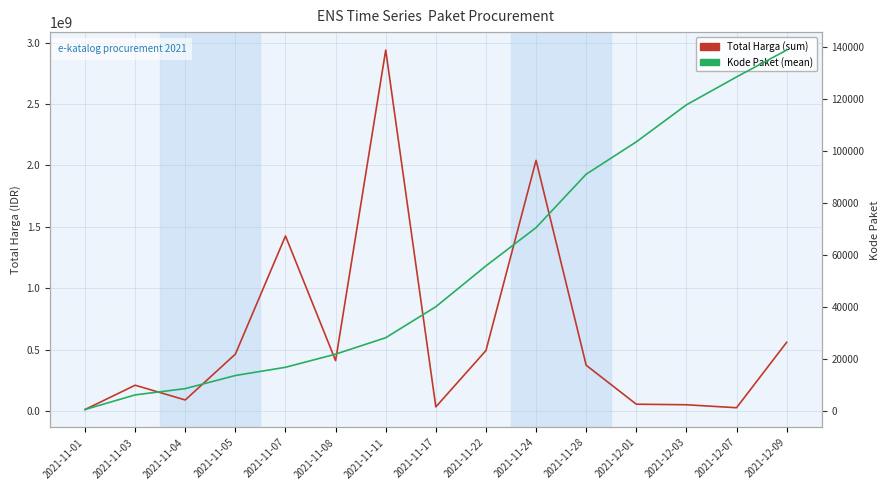

True or false: Total Harga (sum) and Kode Paket (mean) intersect in this chart.

False